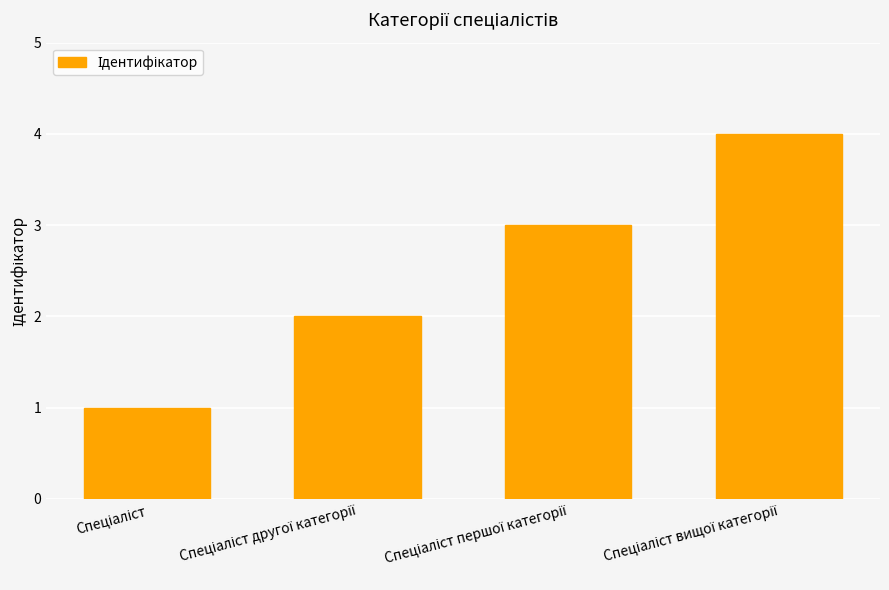

What is the sum of all values?

10